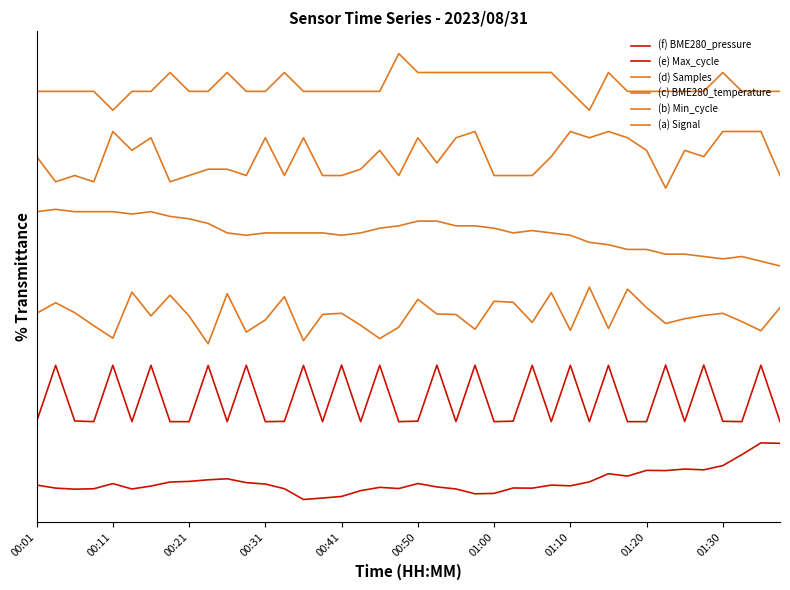

Which series has the largest total across all categories?

(a) Signal